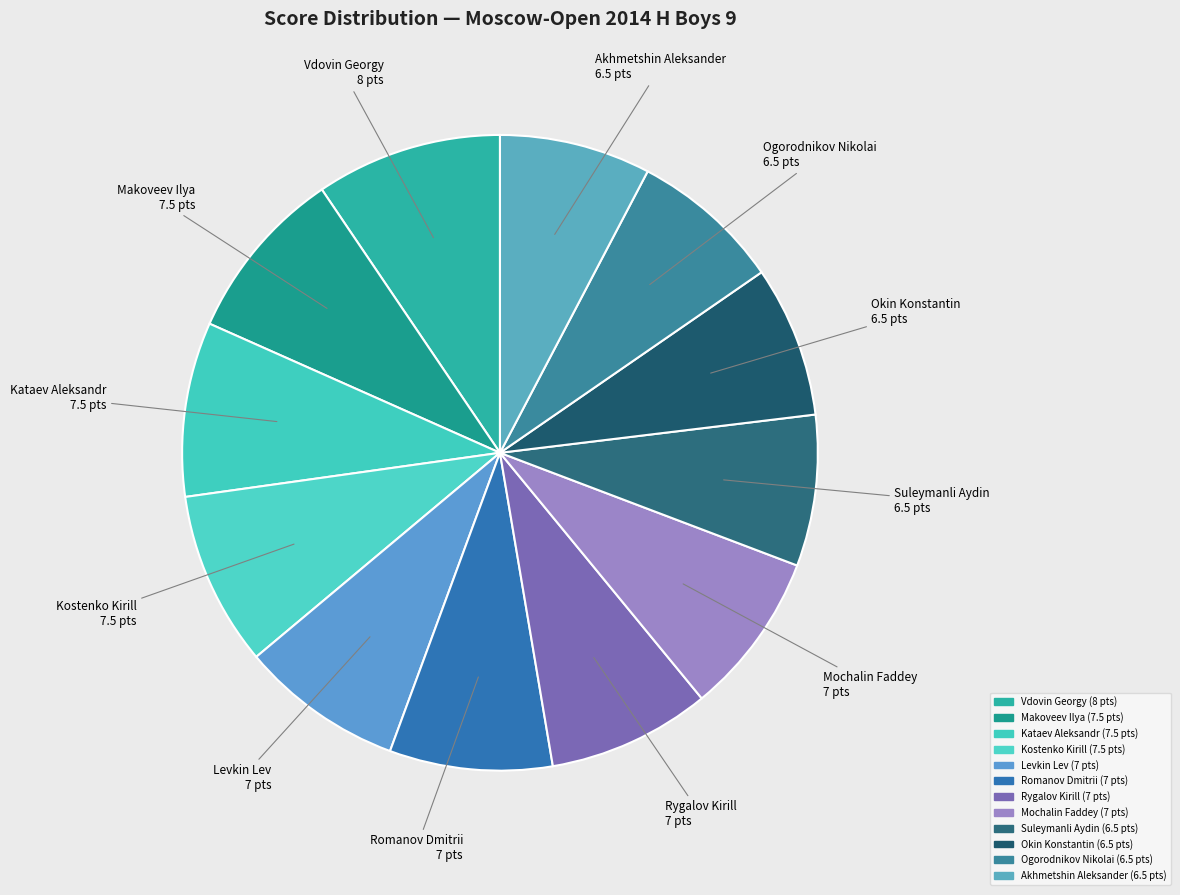

To the nearest percent, what portion does Levkin Lev represent?

8%